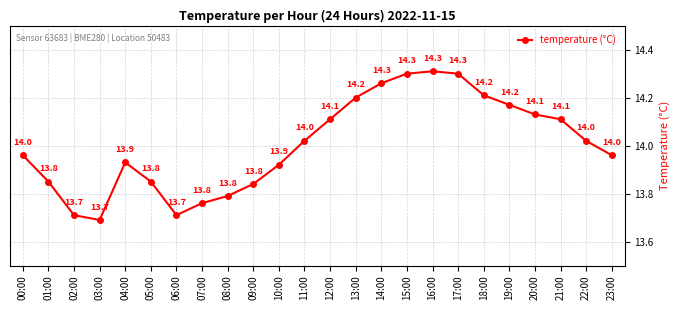

What is the smallest value displayed?

13.7